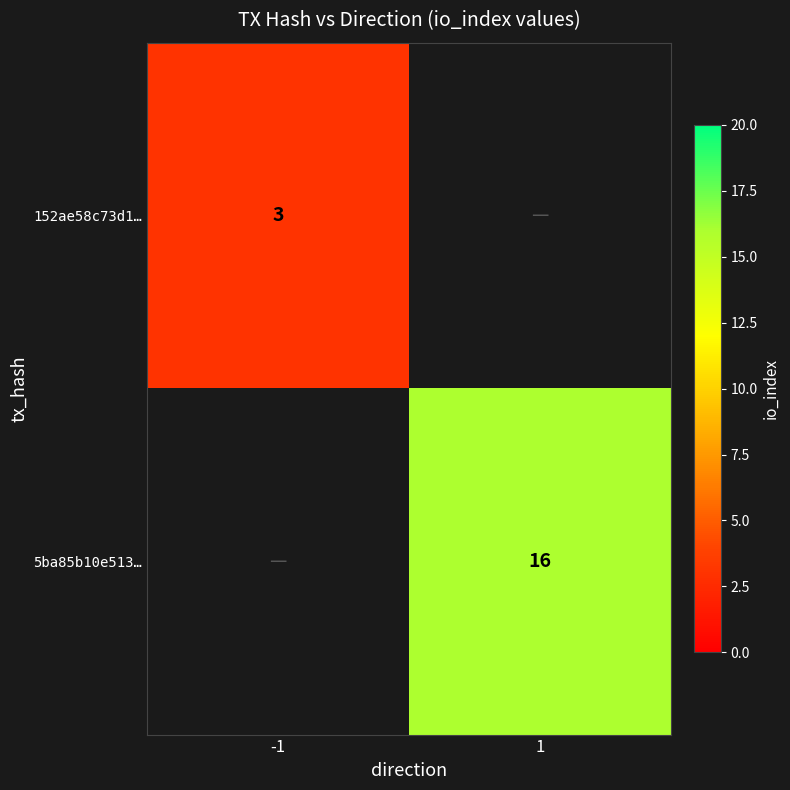

The value of 5ba85b10e513… at 1 is 16. True or false?

True